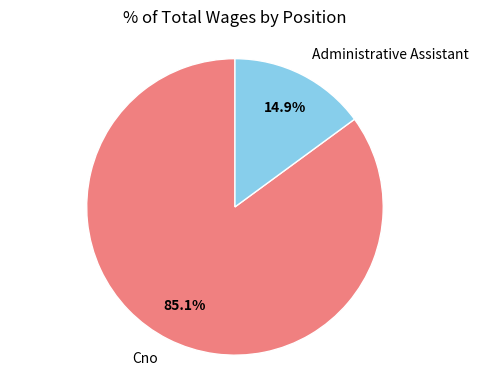

To the nearest percent, what is the combined percentage of Cno and Administrative Assistant?

100%